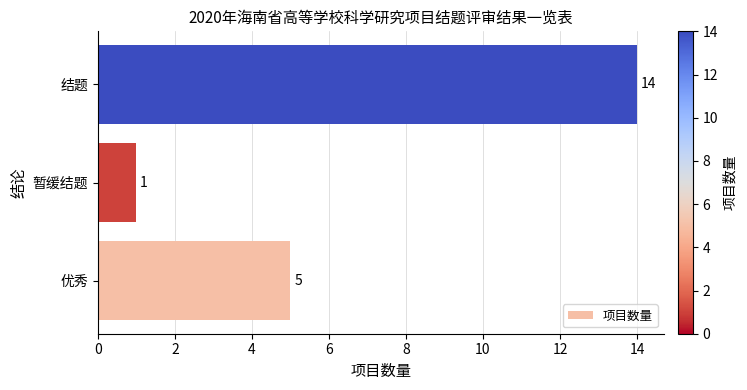

List the labels in order of value, smallest first.

暂缓结题, 优秀, 结题